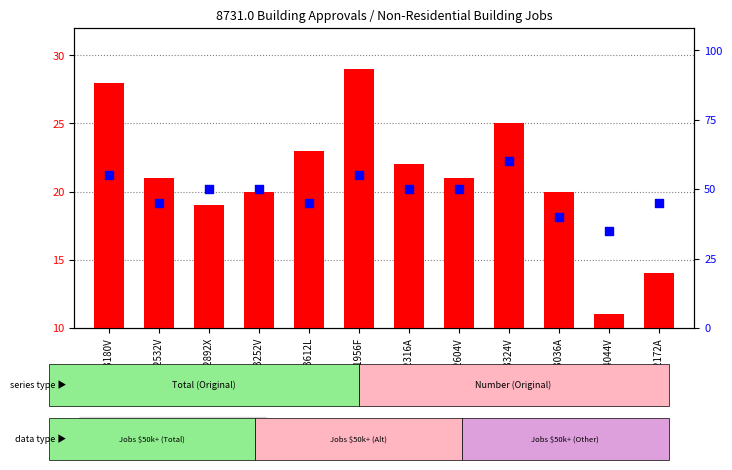

Which series reaches the maximum Y coordinate?

percentile rank within the sample